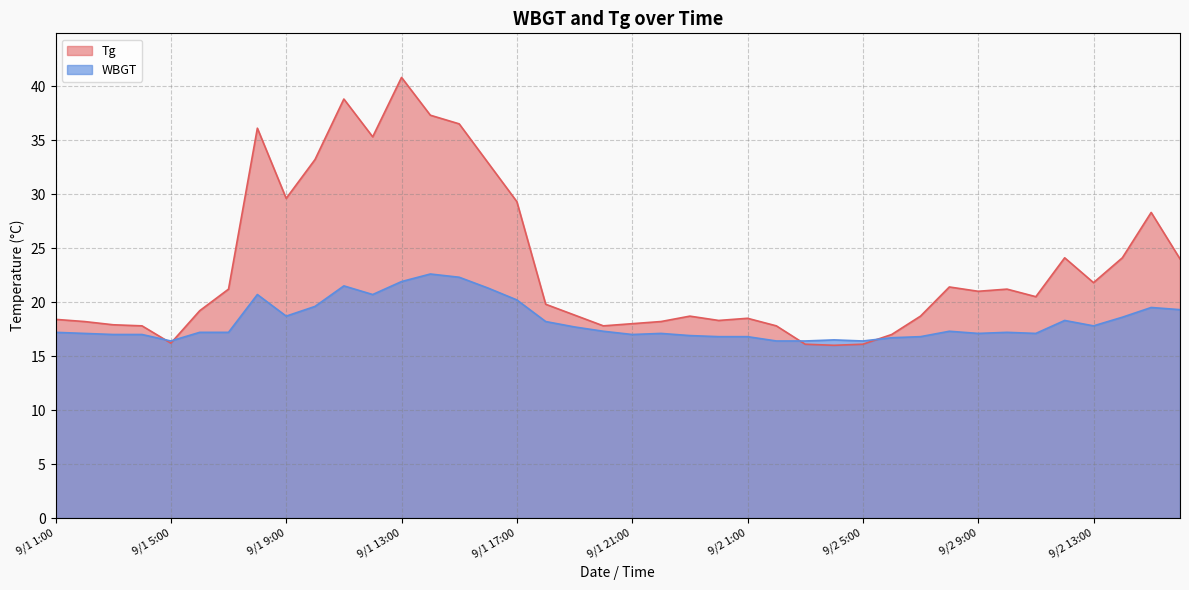

Count the number of categories in the chart.

40